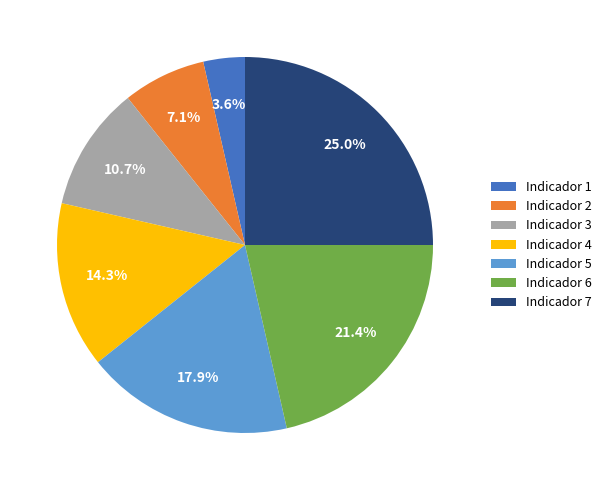

How many slices are in this pie chart?

7